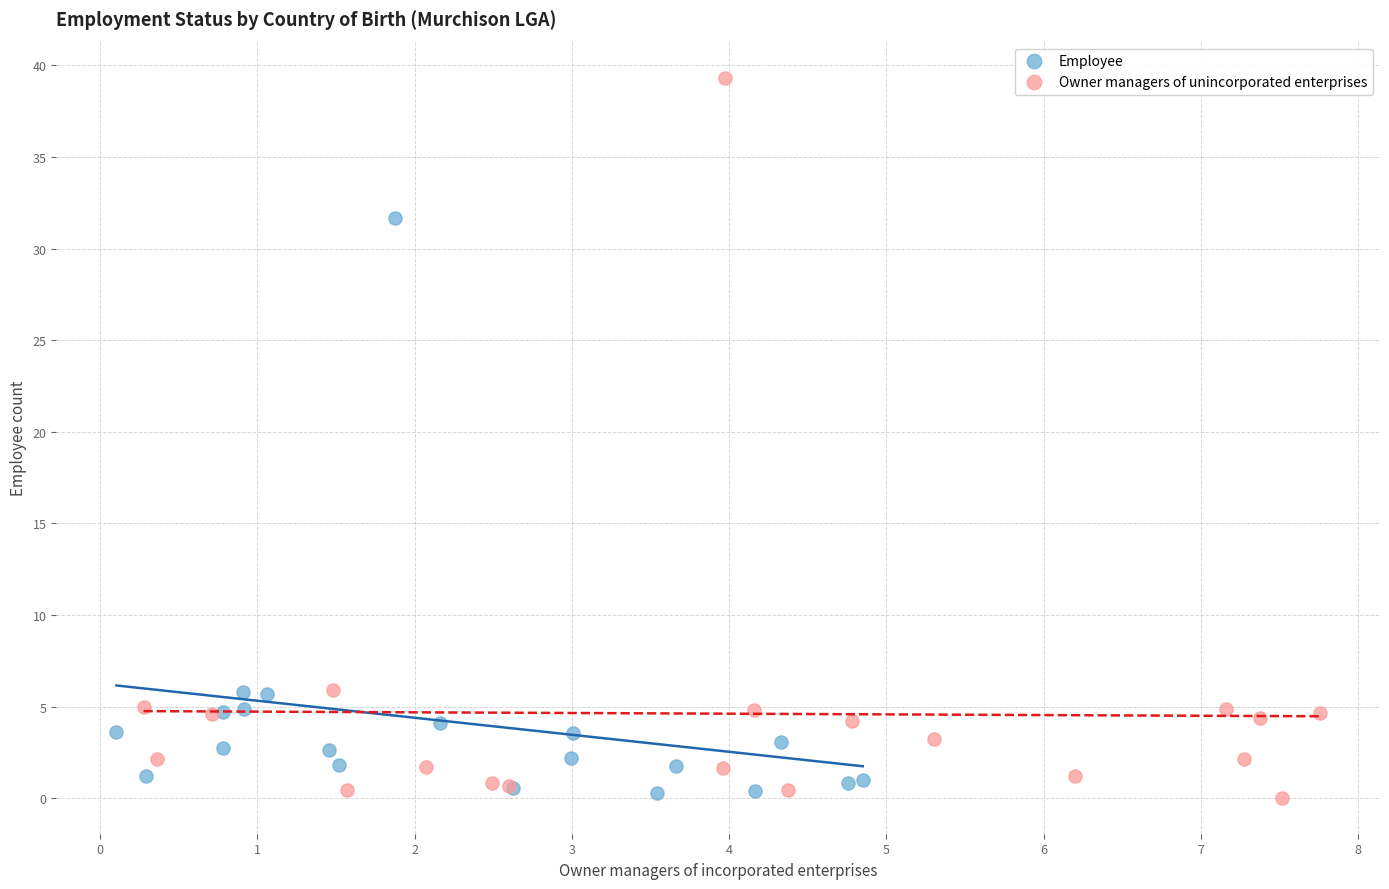

Which series has the largest Y range (max minus min)?

Owner managers of unincorporated enterprises